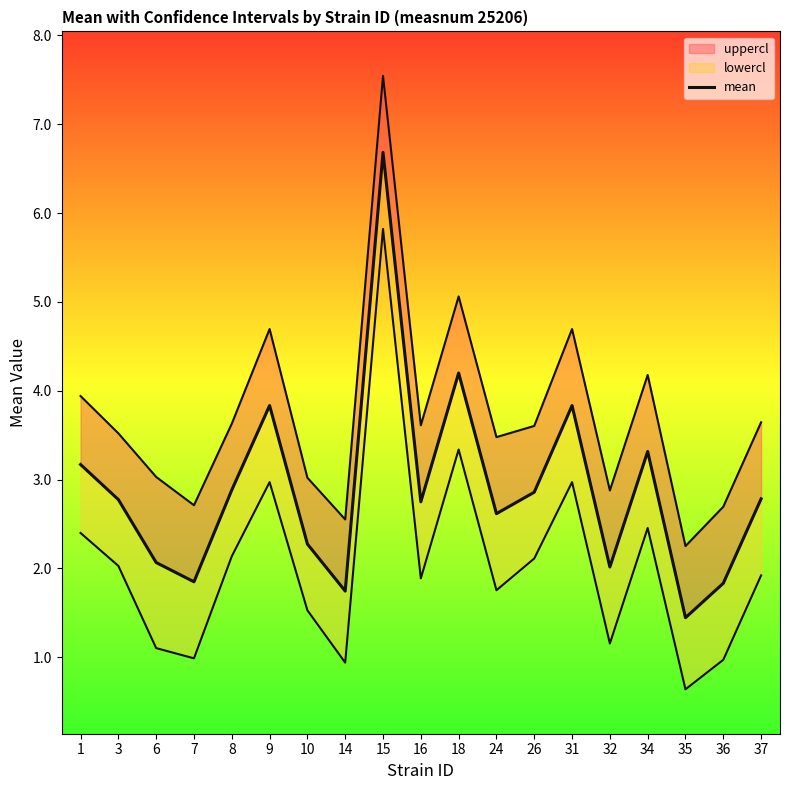

Reading left to right, list all the values displayed in this chart.

3.2	2.8	2.1	1.9	2.9	3.8	2.3	1.7	6.7	2.8	4.2	2.6	2.9	3.8	2.0	3.3	1.4	1.8	2.8